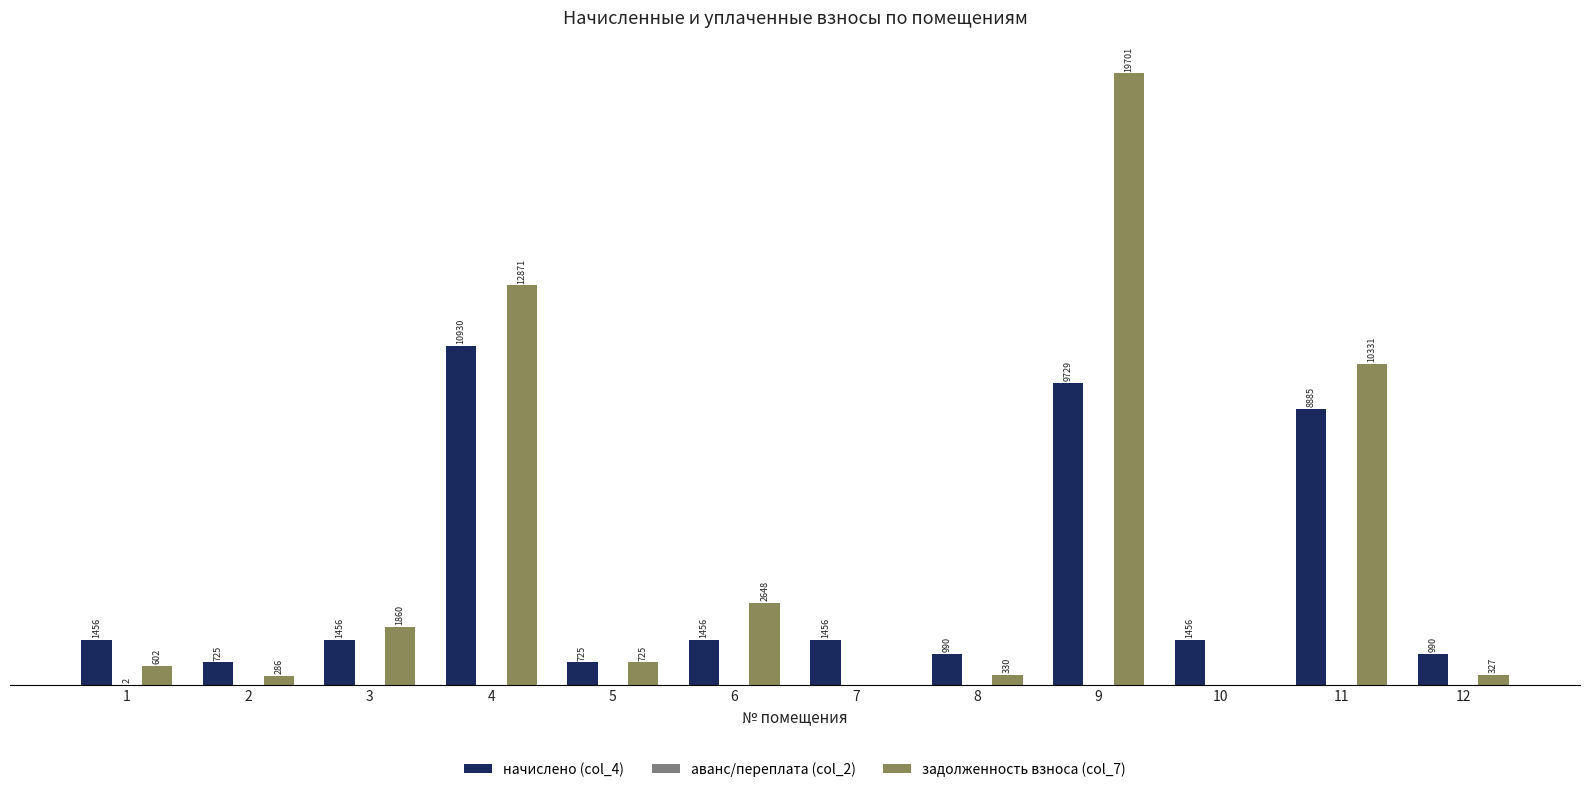

Which series has the largest total across all categories?

задолженность взноса (col_7)